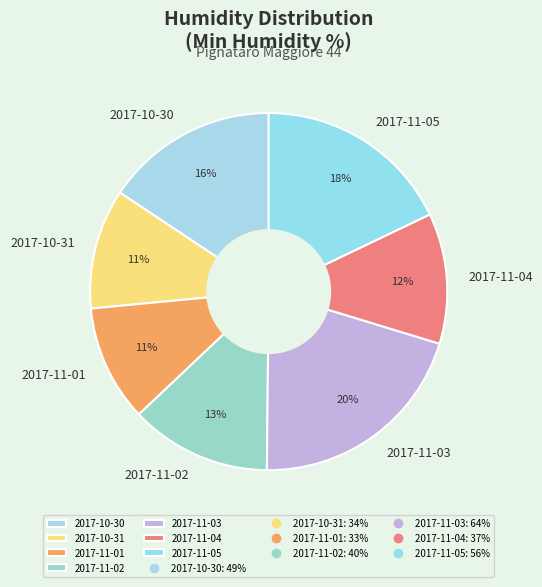

Count the number of slices in the pie.

7